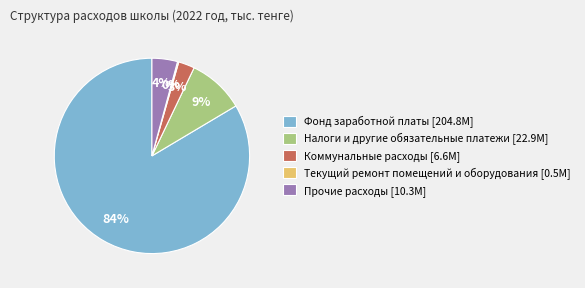

Is Коммунальные расходы [6.6M] the majority of the pie?

No